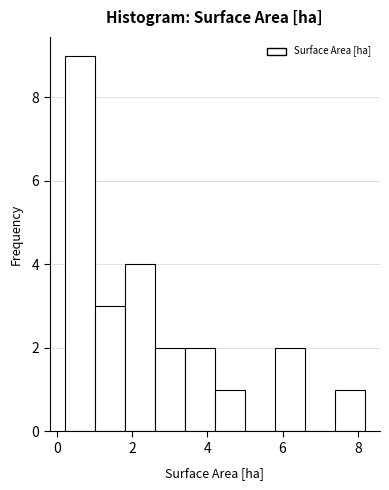

Around what value on the x-axis is the tallest bar? Give the approximate position of its centre, as read against the axis.

0.6